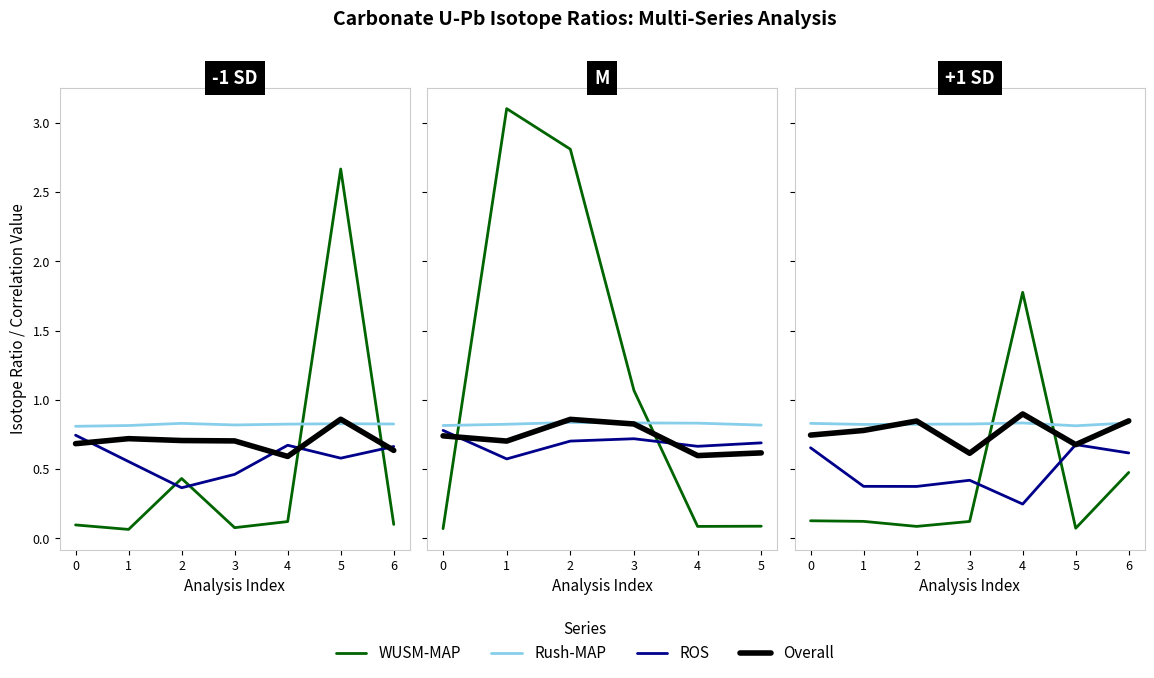

Where is the first local minimum for ROS?

2